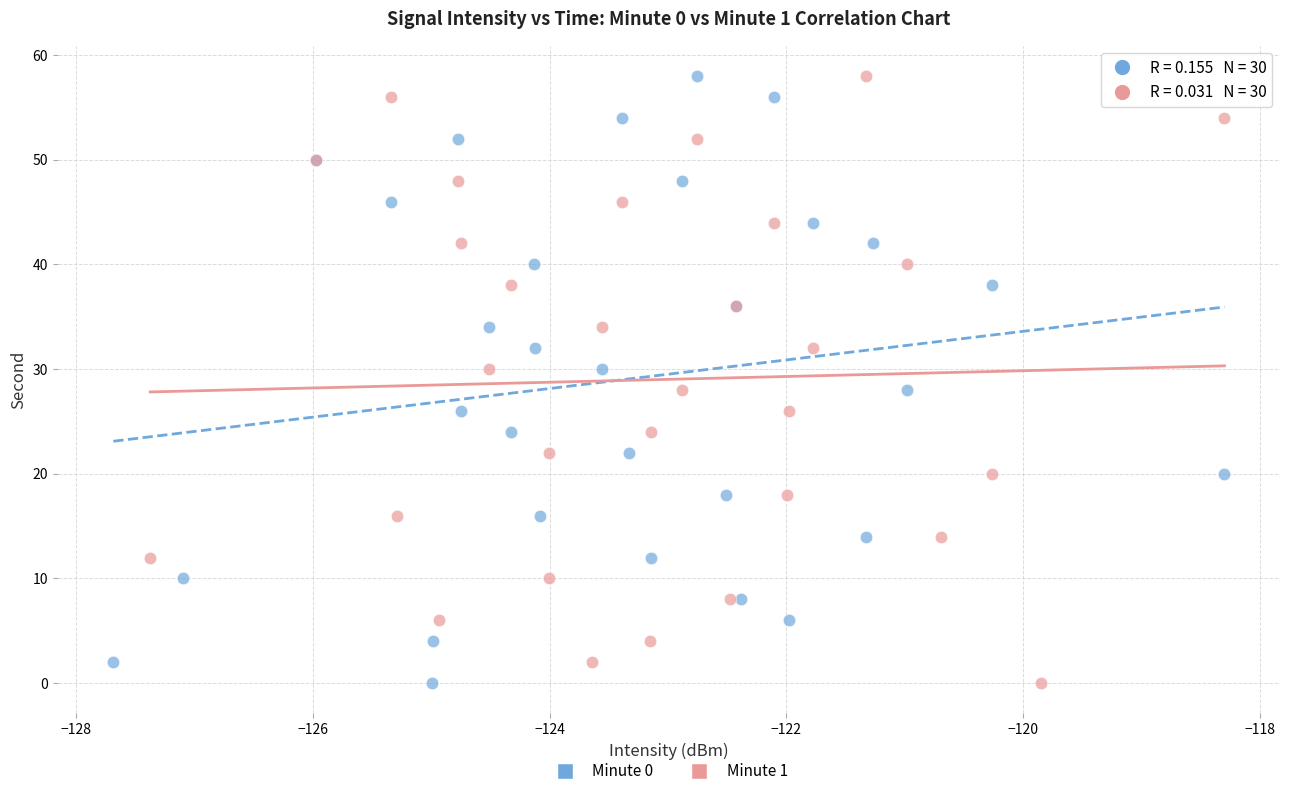

What are all the series names shown in the legend?

Minute 0, Minute 1